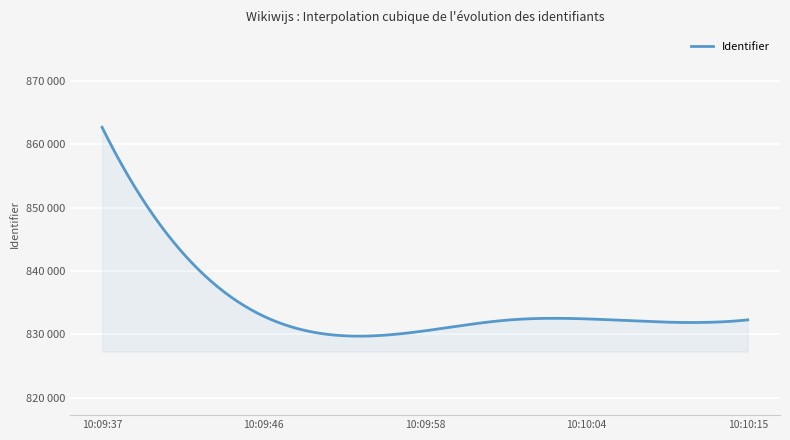

What is the label of the 3rd point from the left?

2014-11-15 10:09:58